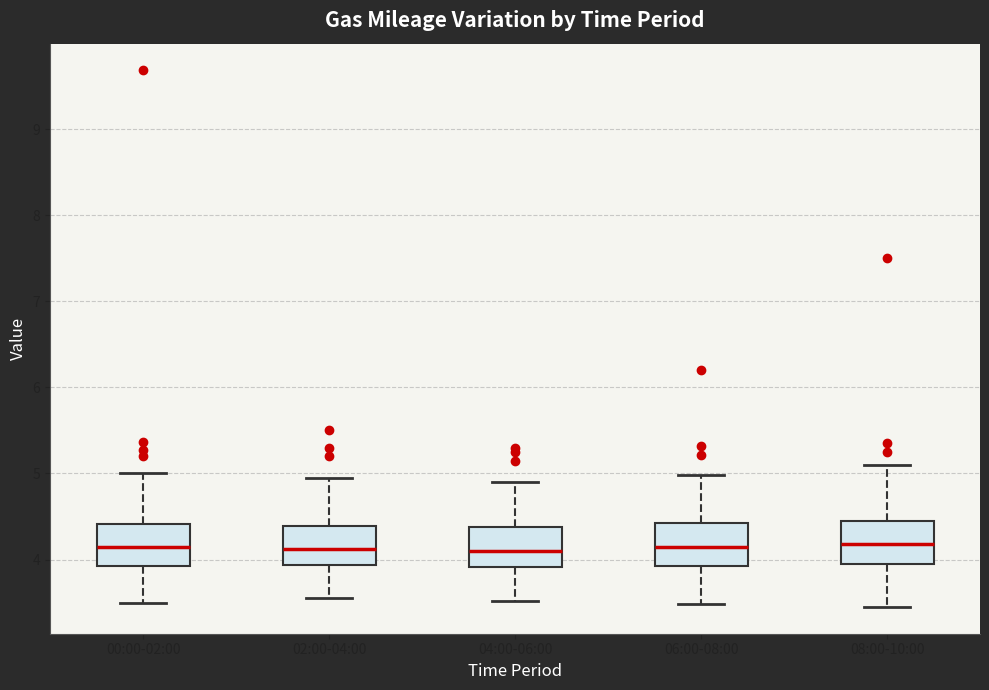

Where does the median line of the box for 08:00-10:00 sit on the y-axis? The values are not printed on the chart, so give them approximately, as read against the axis.

4.2